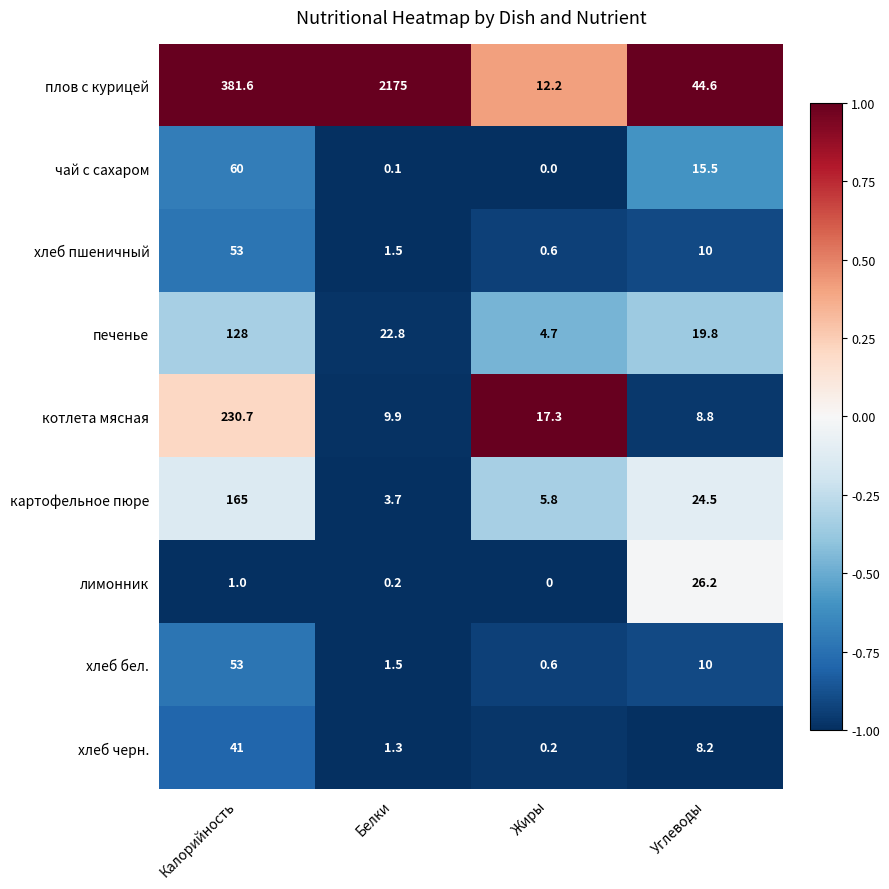

At which category is the sum across all series the highest?

Белки